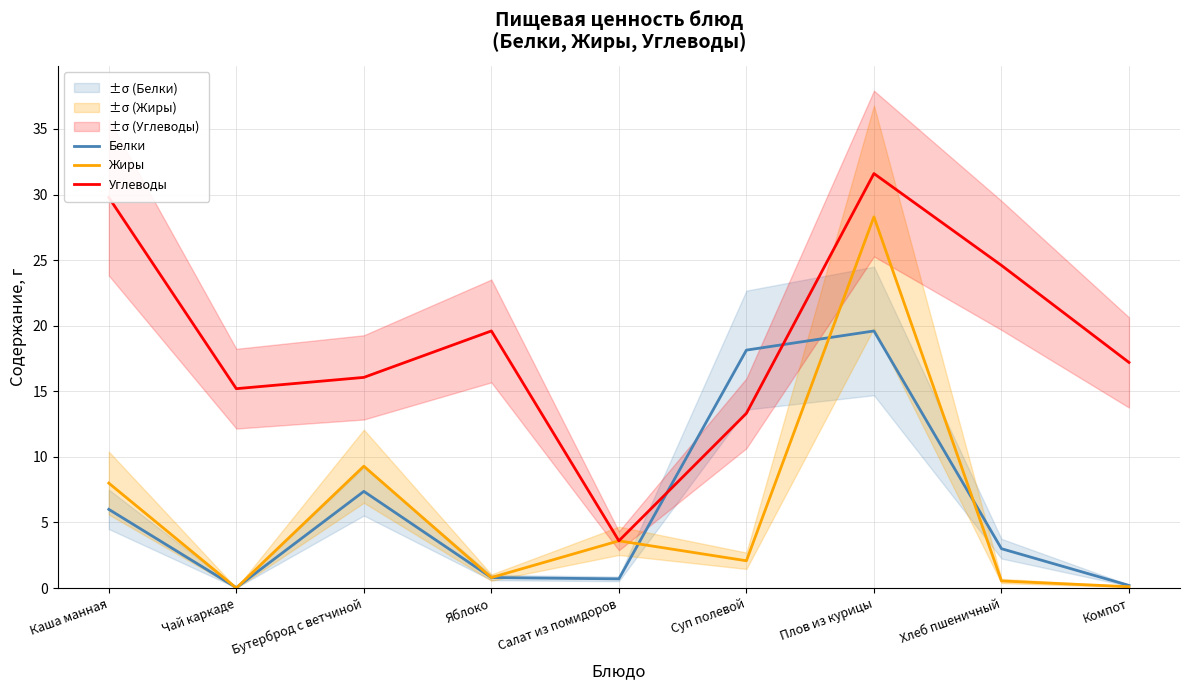

What is the difference between the highest and lowest values at Плов из курицы?

12.0